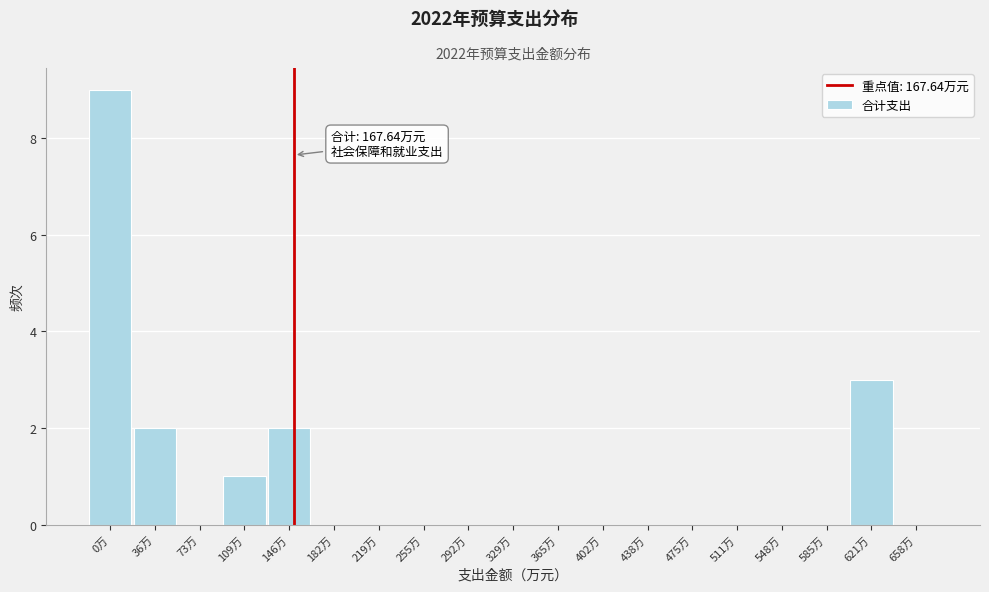

Reading left to right, what are all the values shown in this chart?

0万=9	36万=2	73万=0	109万=1	146万=2	182万=0	219万=0	255万=0	292万=0	329万=0	365万=0	402万=0	438万=0	475万=0	511万=0	548万=0	585万=0	621万=3	658万=0